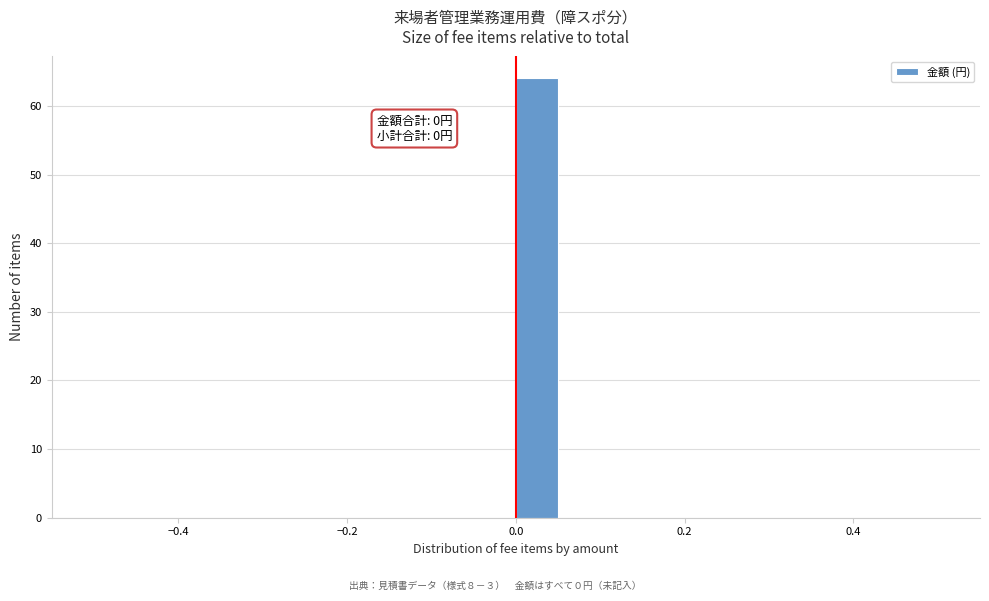

Around what value on the x-axis is the tallest bar? Give the approximate position of its centre, as read against the axis.

0.02